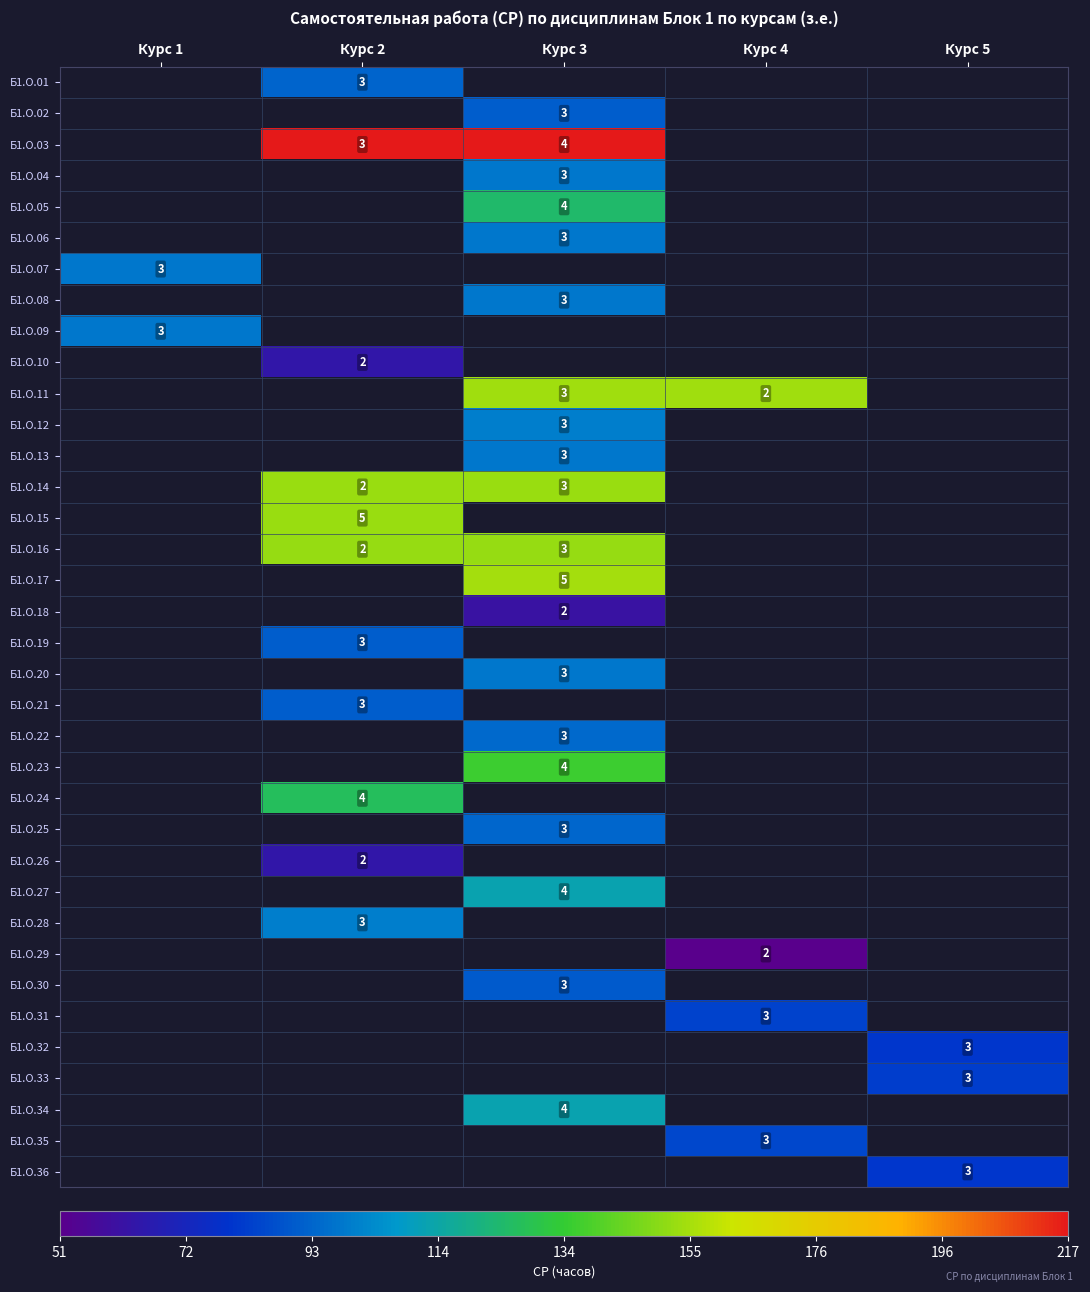

The value of Б1.О.10 at Курс 2 is 63.7. True or false?

True